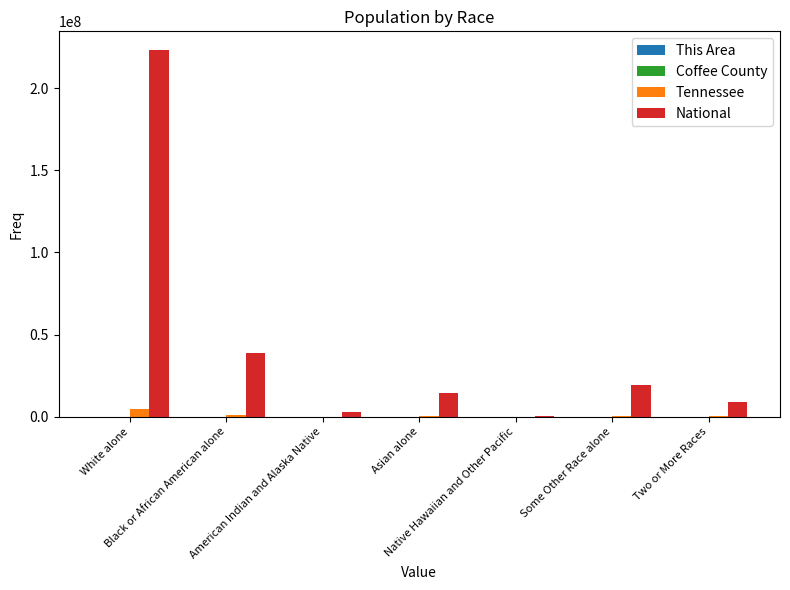

Count the number of data series in this chart.

4